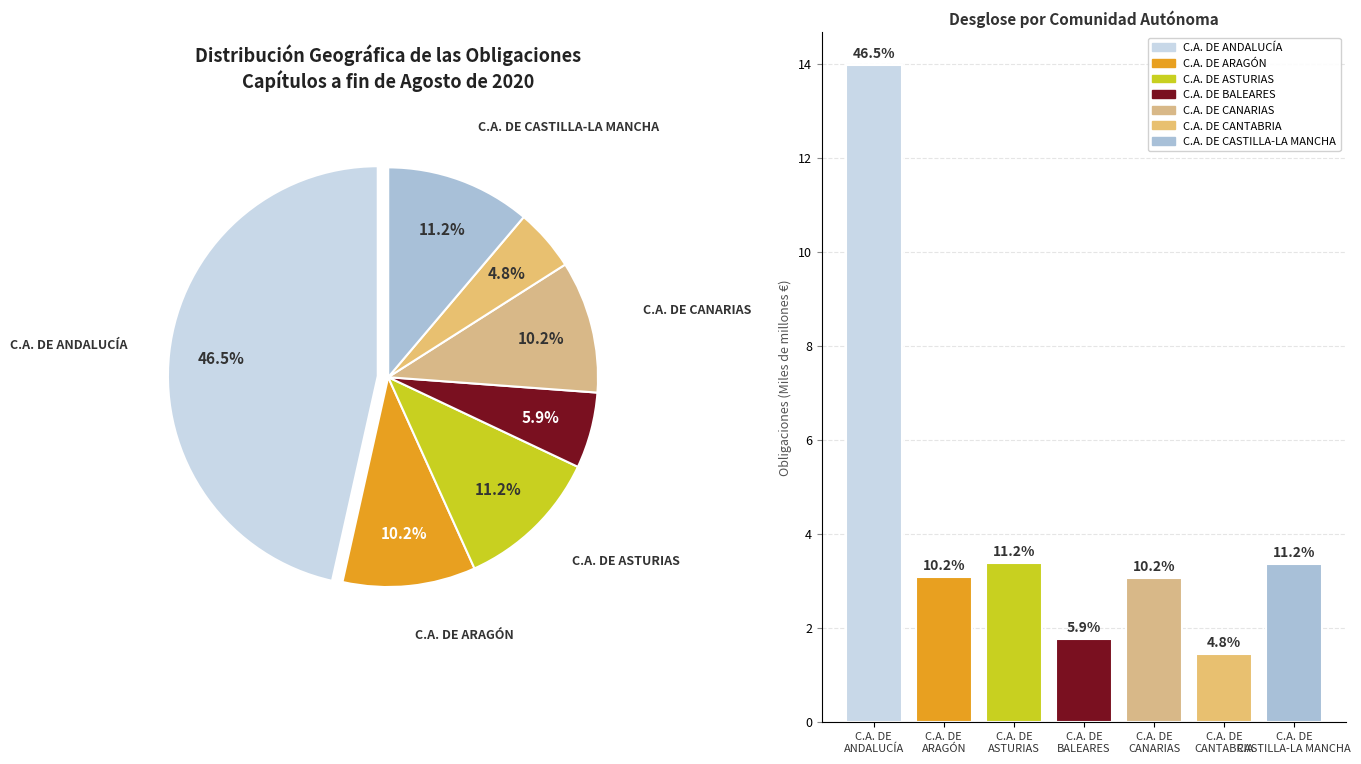

To the nearest percent, what is the difference between the largest and smallest slice percentages?

42%